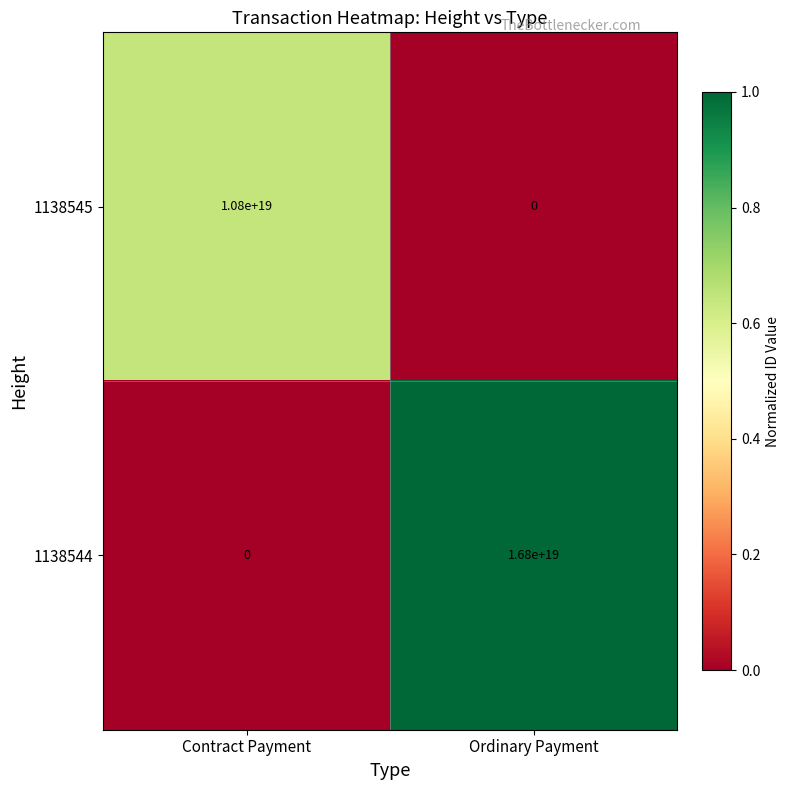

True or false: 1138544 has a value of 0 at Contract Payment.

True